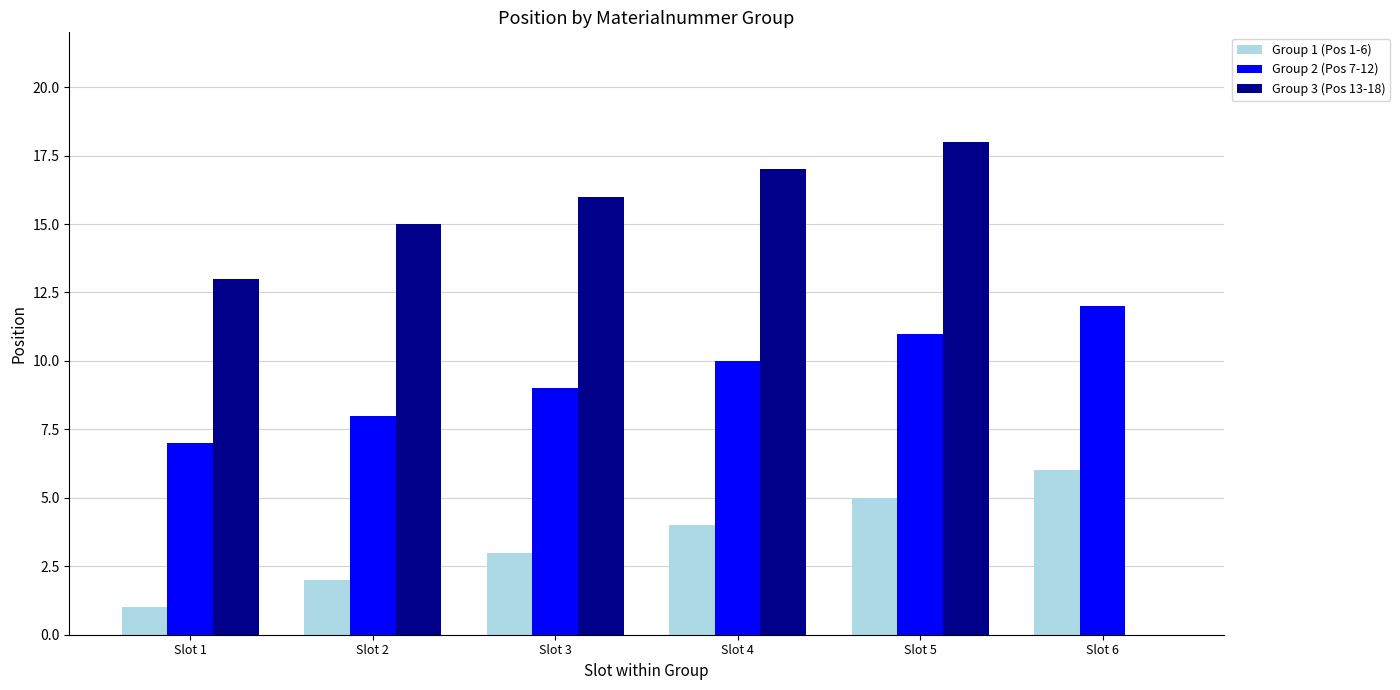

True or false: Group 3 (Pos 13-18) has a value of 18 at Slot 5.

True